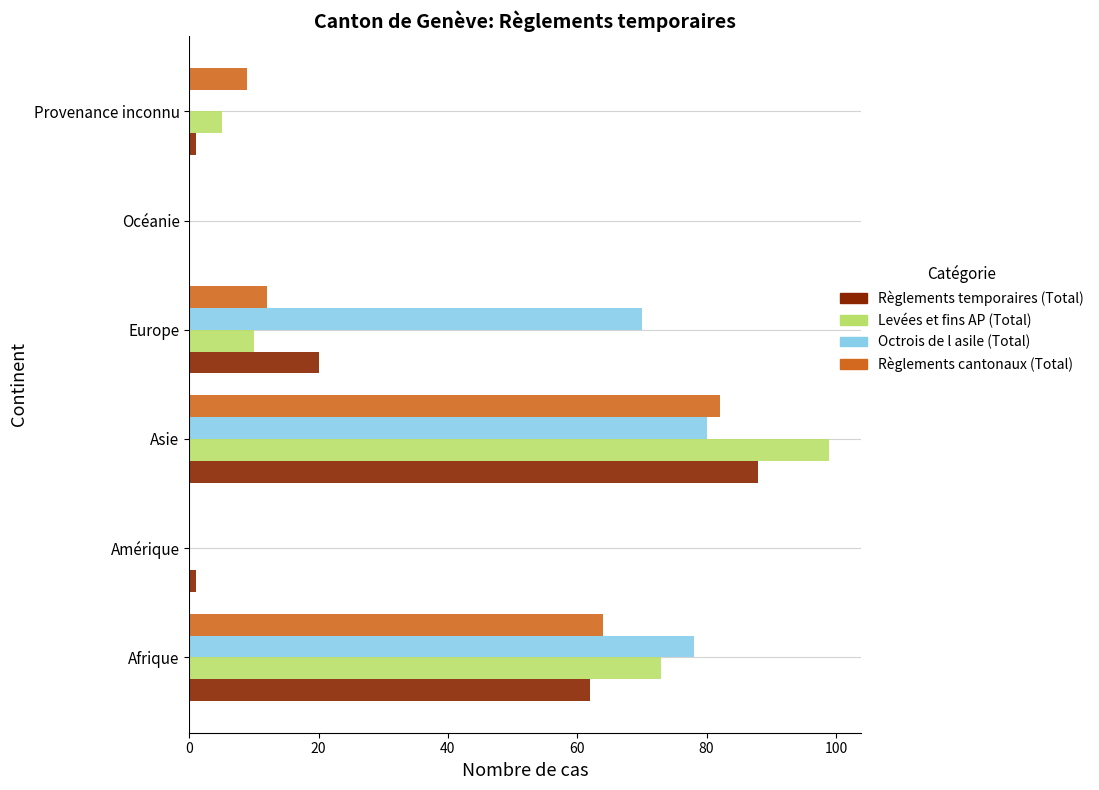

Is it true that Octrois de l asile (Total) equals 70 at Europe?

True